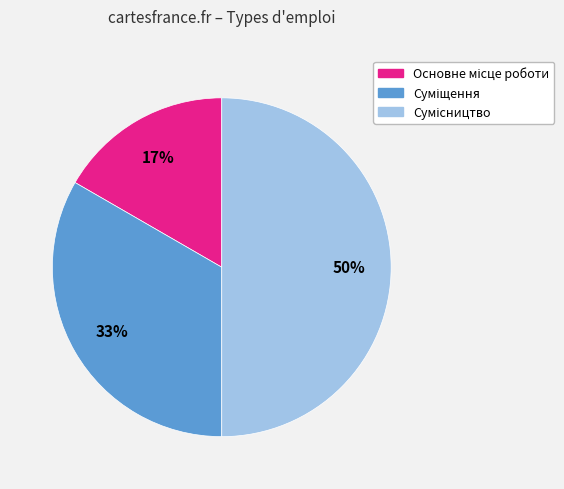

To the nearest percent, what is the difference between the largest and smallest slice percentages?

33%